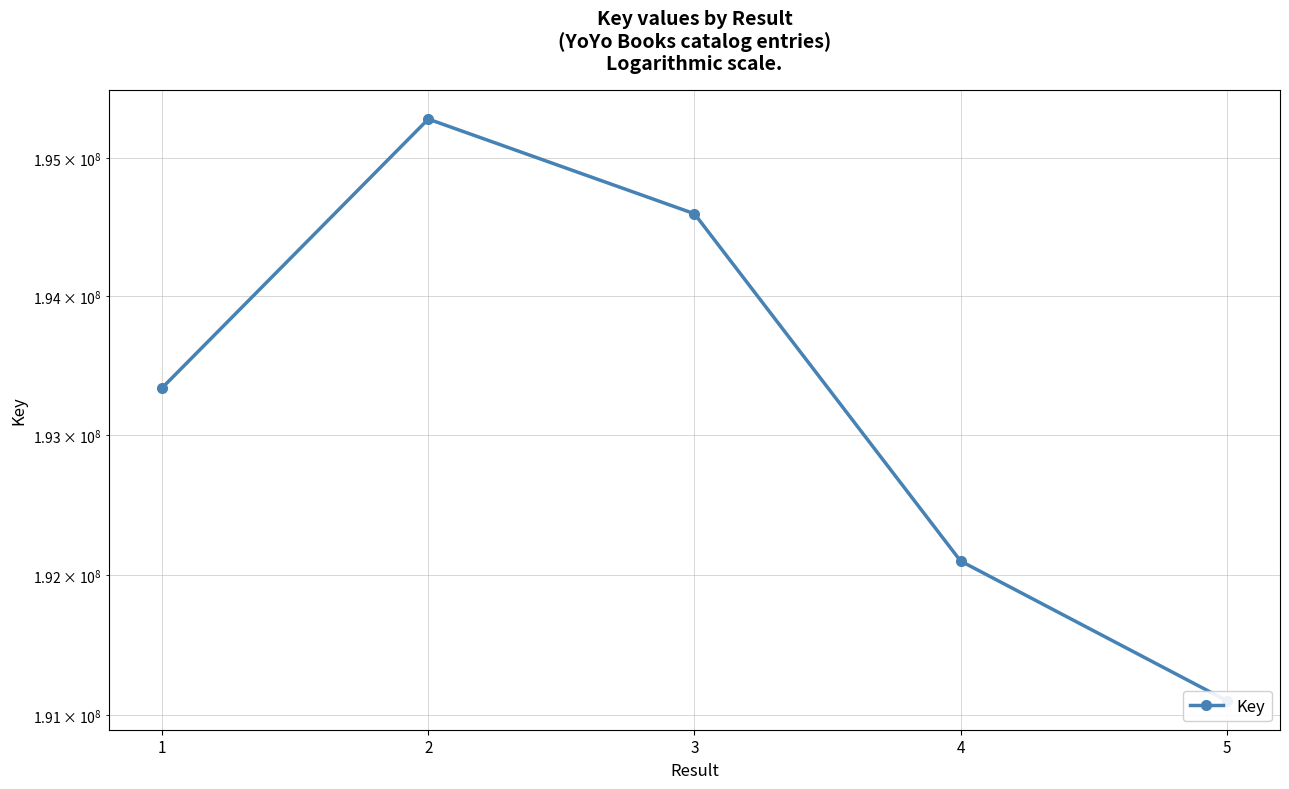

What is the sum of the values at 1 and 2?

388624052